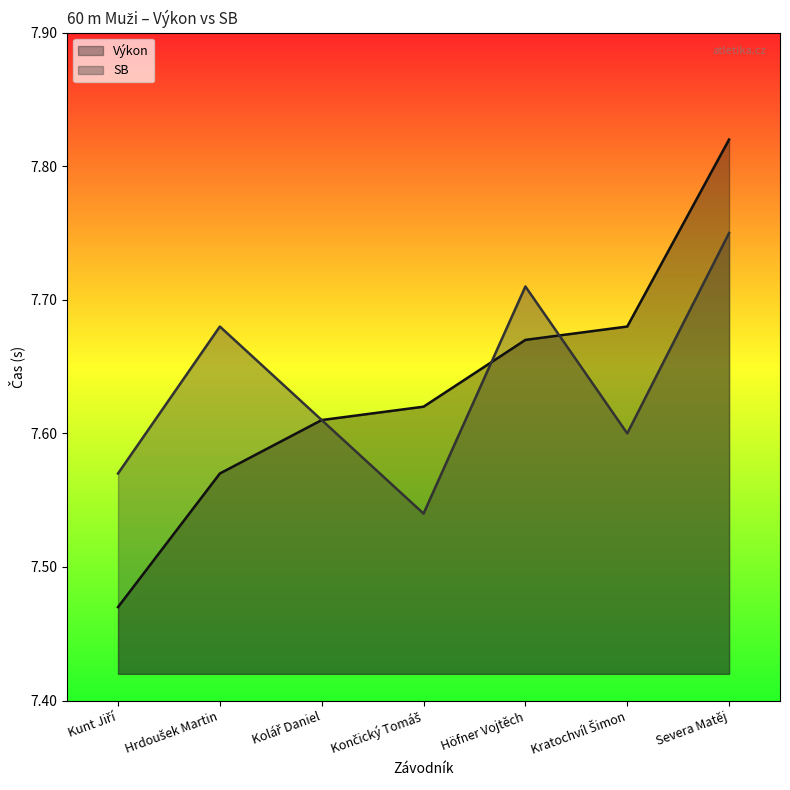

How many lines are shown in the chart?

2